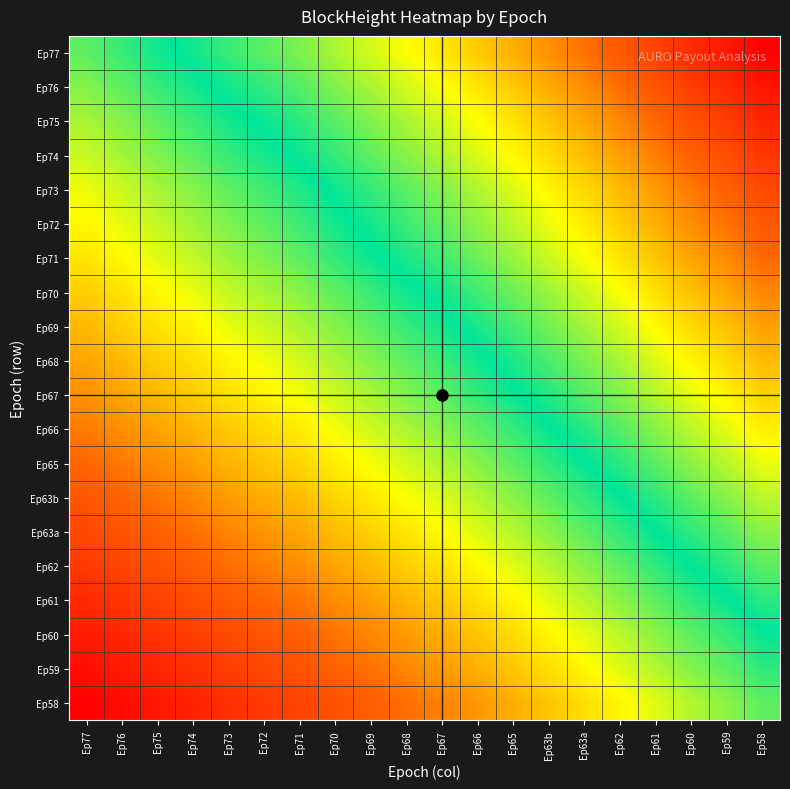

How many categories are shown in the chart?

20